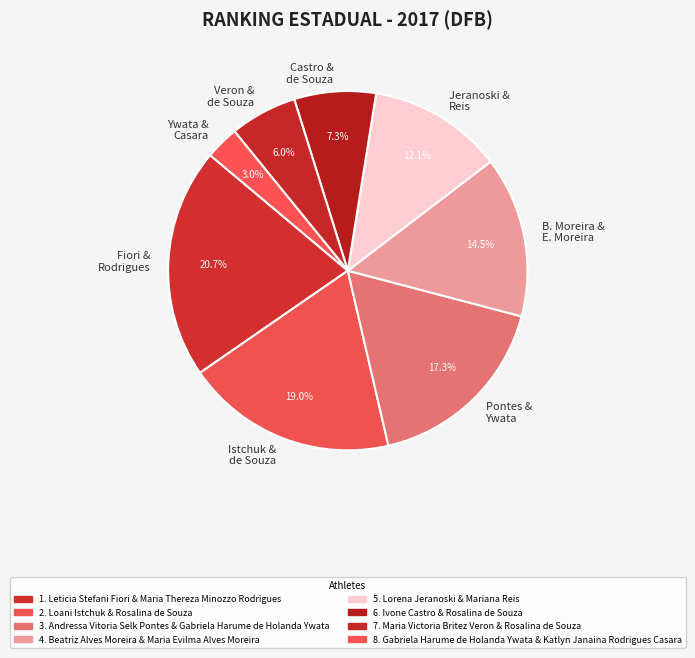

Combined, what portion of the pie is Fiori & Rodrigues and Jeranoski & Reis?

32.8%